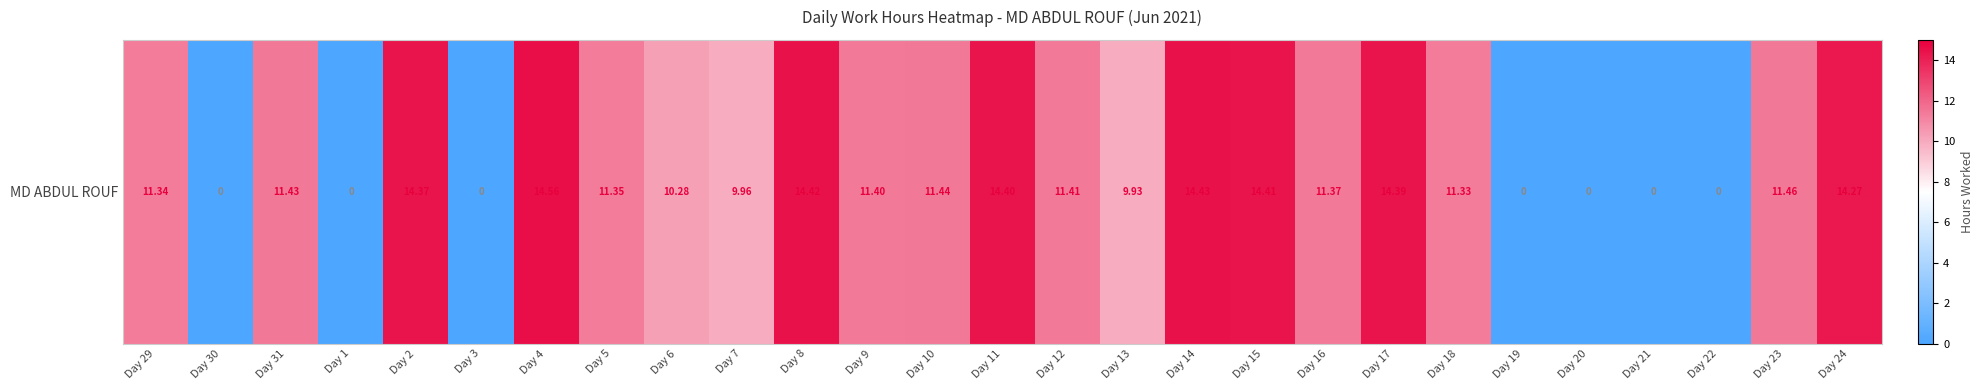

What is the sum of all values?

247.9